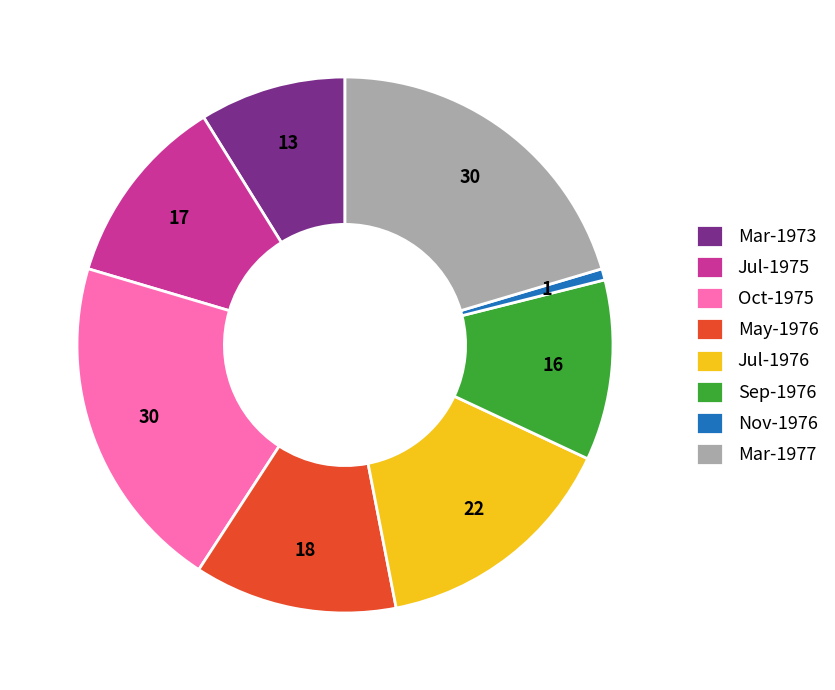

True or false: Oct-1975 accounts for 20% of the total.

True